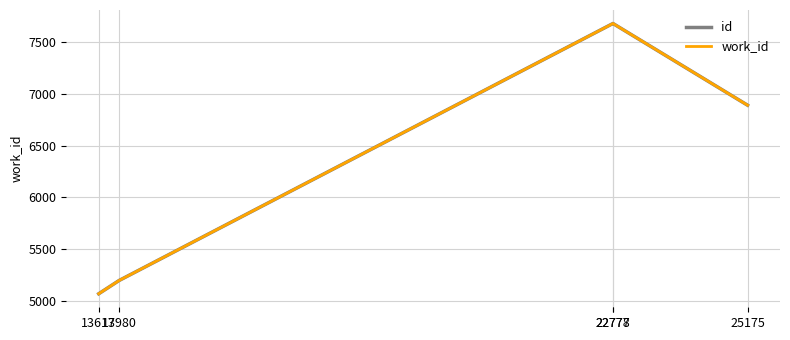

Does the chart have visible grid lines?

Yes